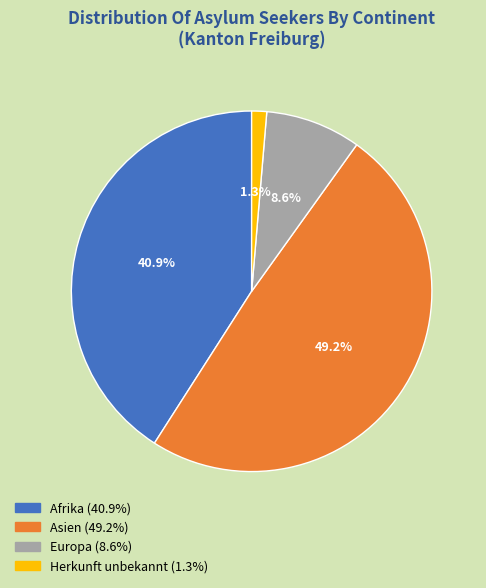

How many segments does this pie chart have?

4